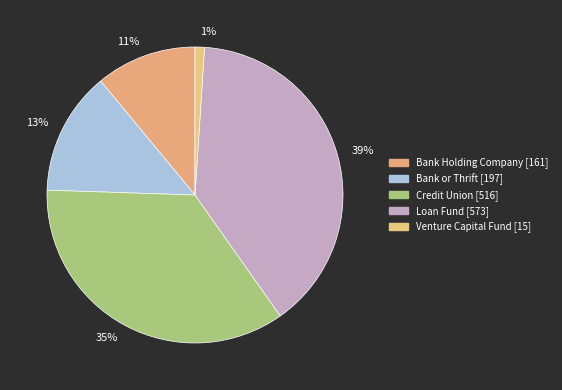

How many slices are in this pie chart?

5